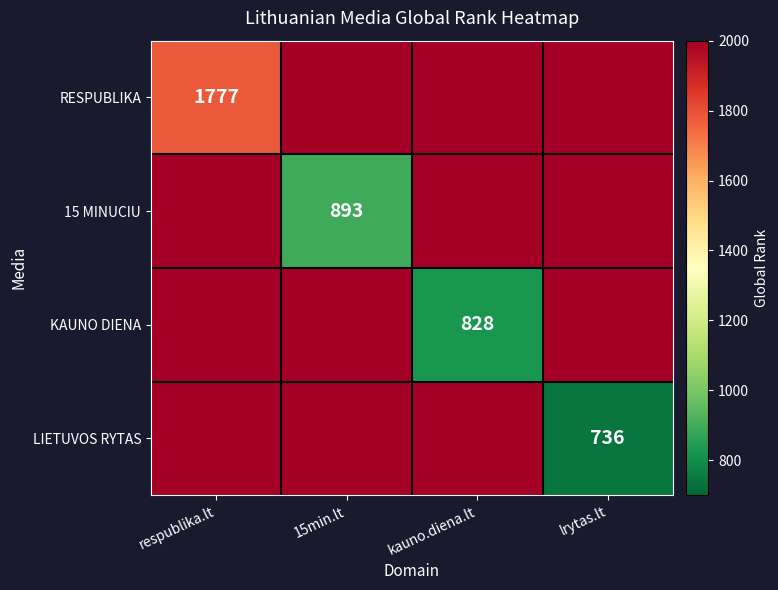

The LIETUVOS RYTAS series shows 736.0 at lrytas.lt. True or false?

True